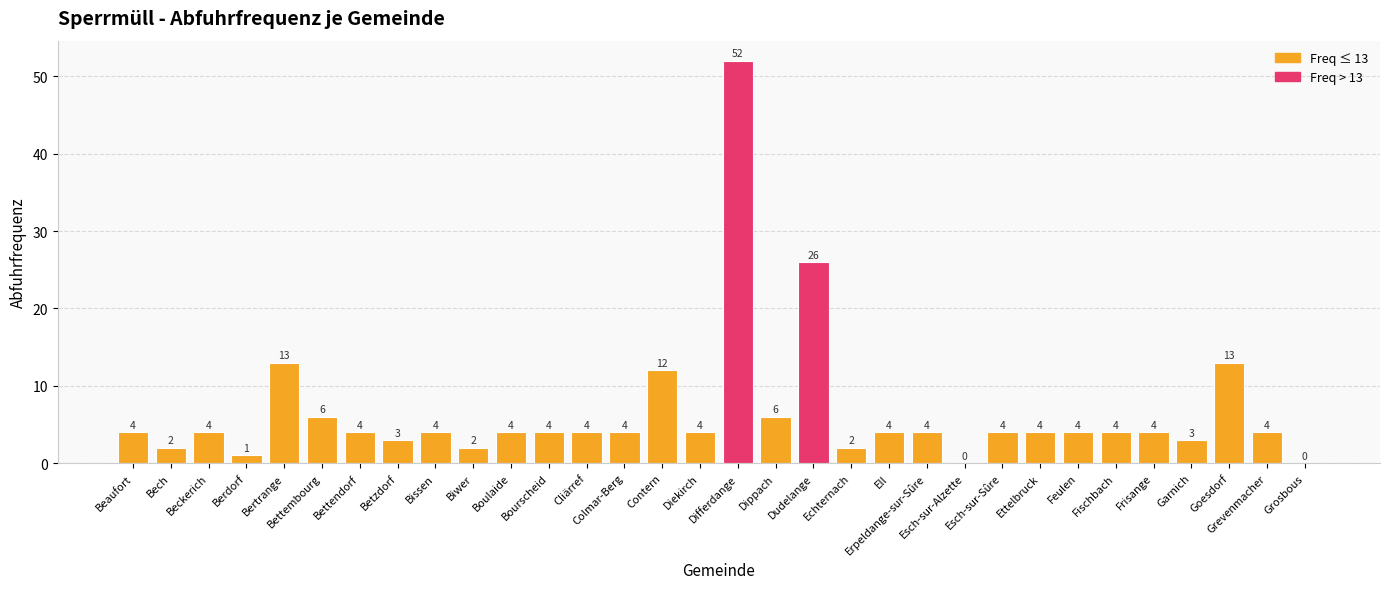

What is the maximum value shown in the chart?

52